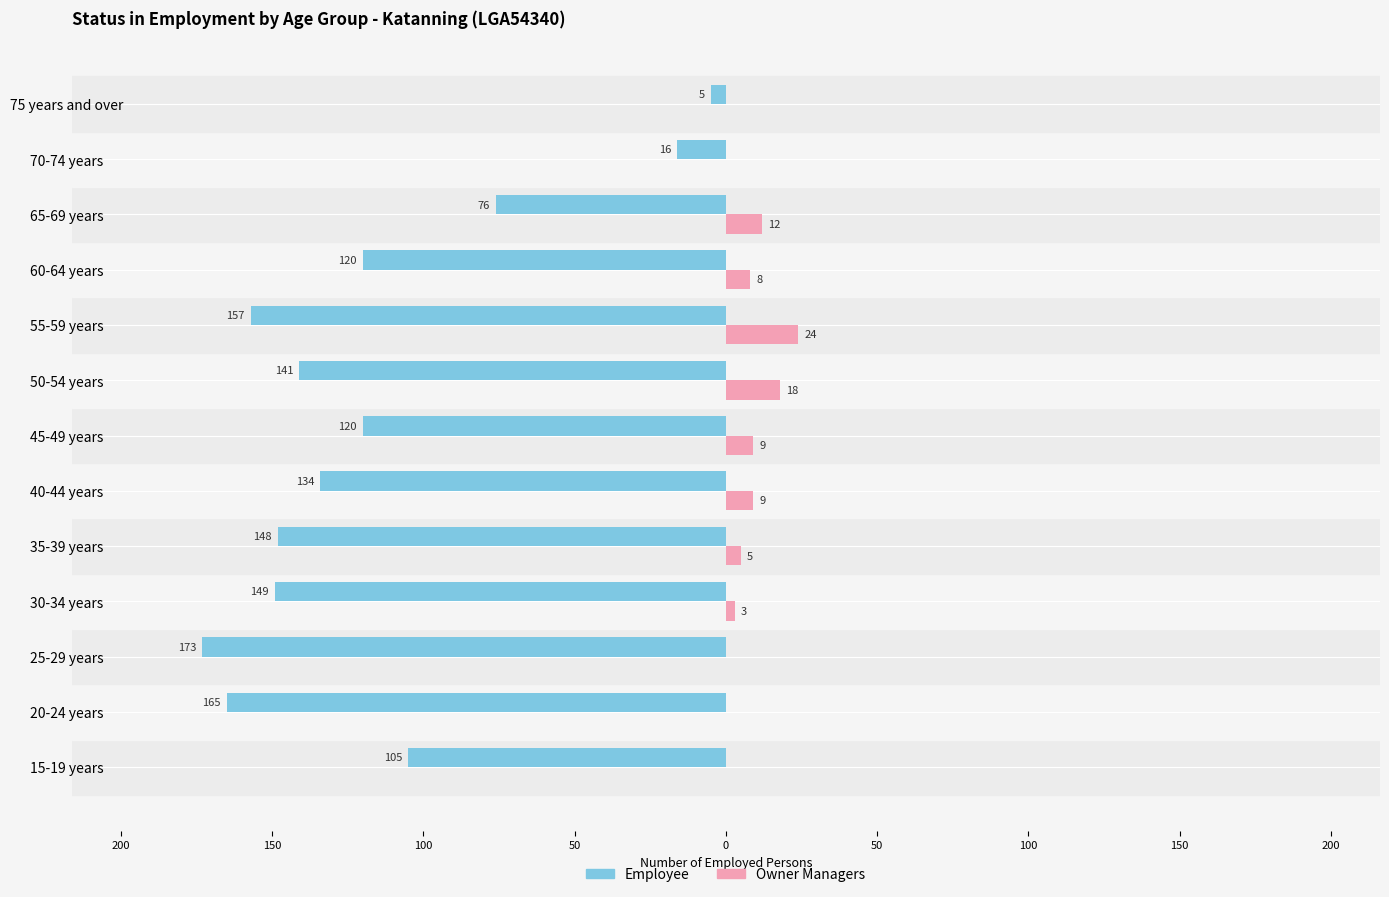

What are all the series names shown in the legend?

Employee, Owner Managers